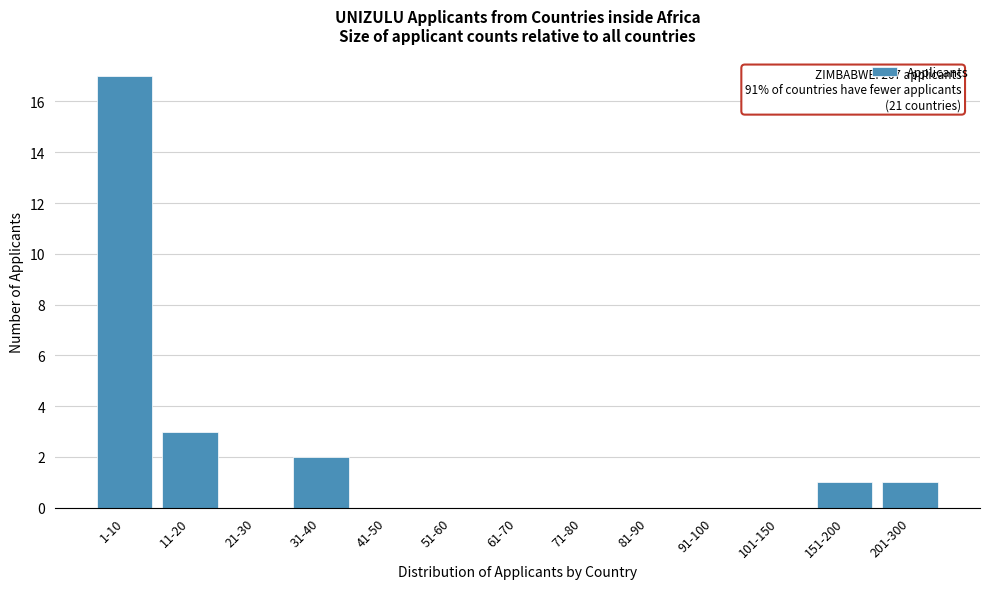

Reading left to right, what are all the values shown in this chart?

1-10=17	11-20=3	21-30=0	31-40=2	41-50=0	51-60=0	61-70=0	71-80=0	81-90=0	91-100=0	101-150=0	151-200=1	201-300=1